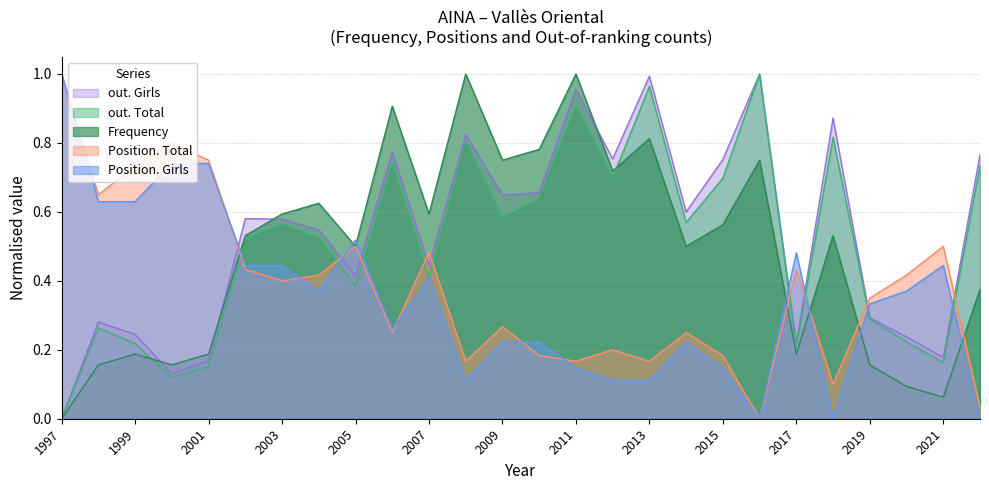

Reading left to right, extract all data points from this chart.

Frequency: 1997=0.0	1998=0.2	1999=0.2	2000=0.2	2001=0.2	2002=0.5	2003=0.6	2004=0.6	2005=0.5	2006=0.9	2007=0.6	2008=1.0	2009=0.8	2010=0.8	2011=1.0	2012=0.7	2013=0.8	2014=0.5	2015=0.6	2016=0.8	2017=0.2	2018=0.5	2019=0.2	2020=0.1	2021=0.1	2022=0.4
Position. Total: 1997=1.0	1998=0.7	1999=0.7	2000=0.8	2001=0.8	2002=0.4	2003=0.4	2004=0.4	2005=0.5	2006=0.2	2007=0.5	2008=0.2	2009=0.3	2010=0.2	2011=0.2	2012=0.2	2013=0.2	2014=0.2	2015=0.2	2016=0.0	2017=0.4	2018=0.1	2019=0.3	2020=0.4	2021=0.5	2022=0.0
Position. Girls: 1997=1.0	1998=0.6	1999=0.6	2000=0.7	2001=0.7	2002=0.4	2003=0.4	2004=0.4	2005=0.5	2006=0.3	2007=0.4	2008=0.1	2009=0.2	2010=0.2	2011=0.1	2012=0.1	2013=0.1	2014=0.2	2015=0.1	2016=0.0	2017=0.5	2018=0.0	2019=0.3	2020=0.4	2021=0.4	2022=0.0
out. Total: 1997=0.0	1998=0.3	1999=0.2	2000=0.1	2001=0.2	2002=0.5	2003=0.6	2004=0.5	2005=0.4	2006=0.7	2007=0.4	2008=0.8	2009=0.6	2010=0.6	2011=0.9	2012=0.7	2013=1.0	2014=0.6	2015=0.7	2016=1.0	2017=0.2	2018=0.8	2019=0.3	2020=0.2	2021=0.2	2022=0.7
out. Girls: 1997=0.0	1998=0.3	1999=0.2	2000=0.1	2001=0.2	2002=0.6	2003=0.6	2004=0.5	2005=0.4	2006=0.8	2007=0.4	2008=0.8	2009=0.6	2010=0.7	2011=1.0	2012=0.8	2013=1.0	2014=0.6	2015=0.8	2016=1.0	2017=0.2	2018=0.9	2019=0.3	2020=0.2	2021=0.2	2022=0.8